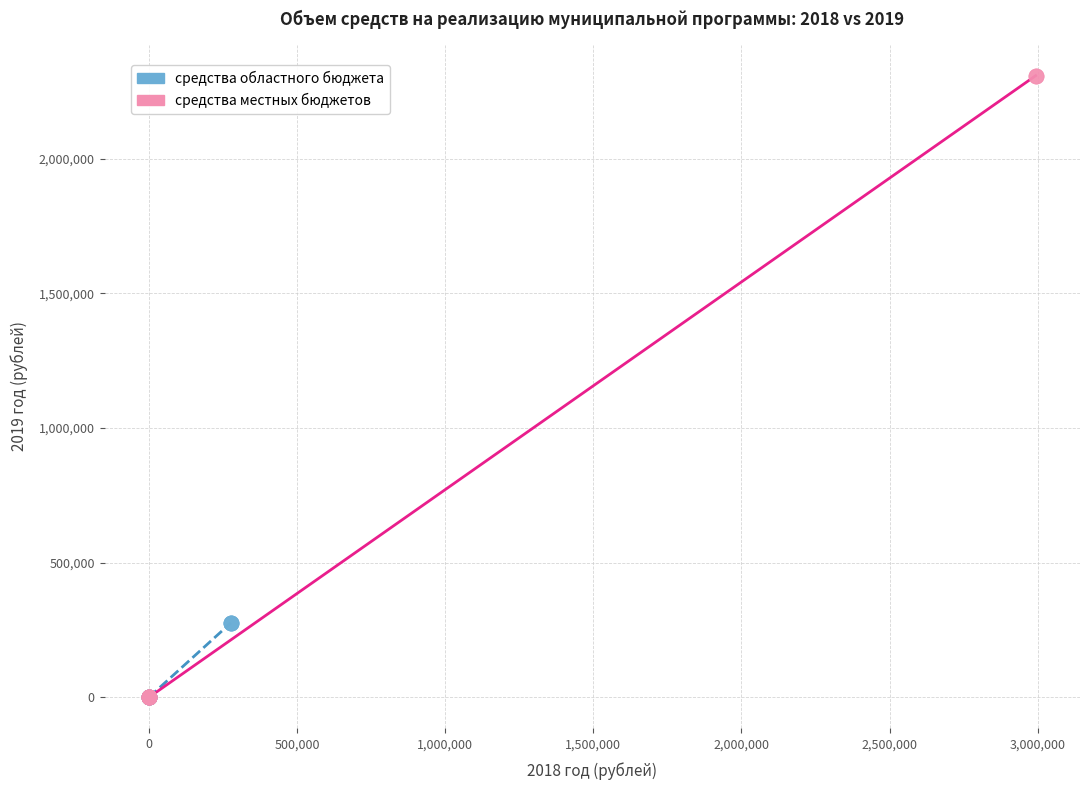

Which series has the widest spread of Y values?

средства местных бюджетов